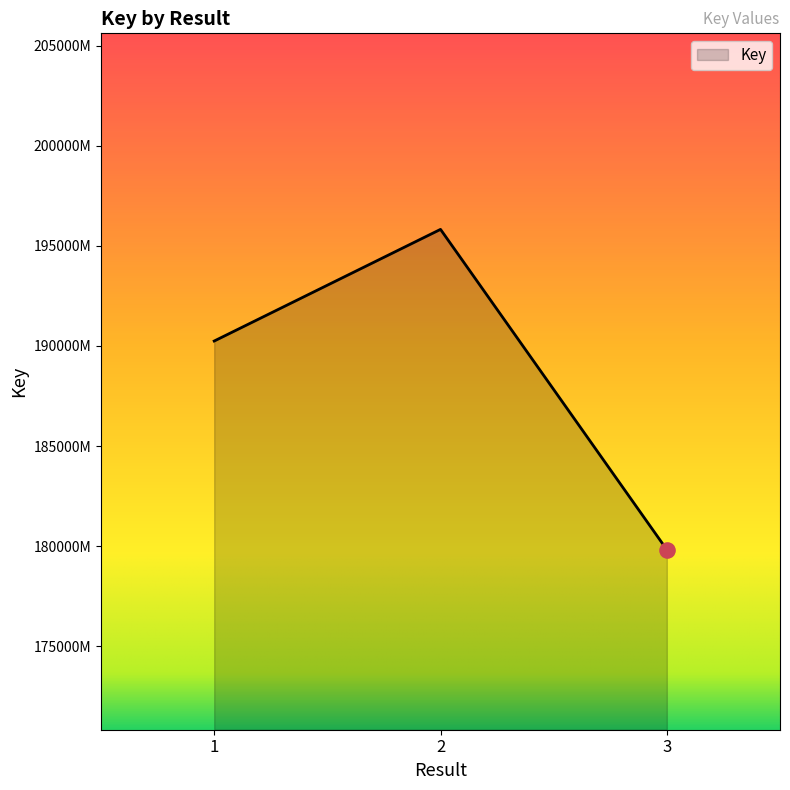

Between 3 and 1, which is larger?

1